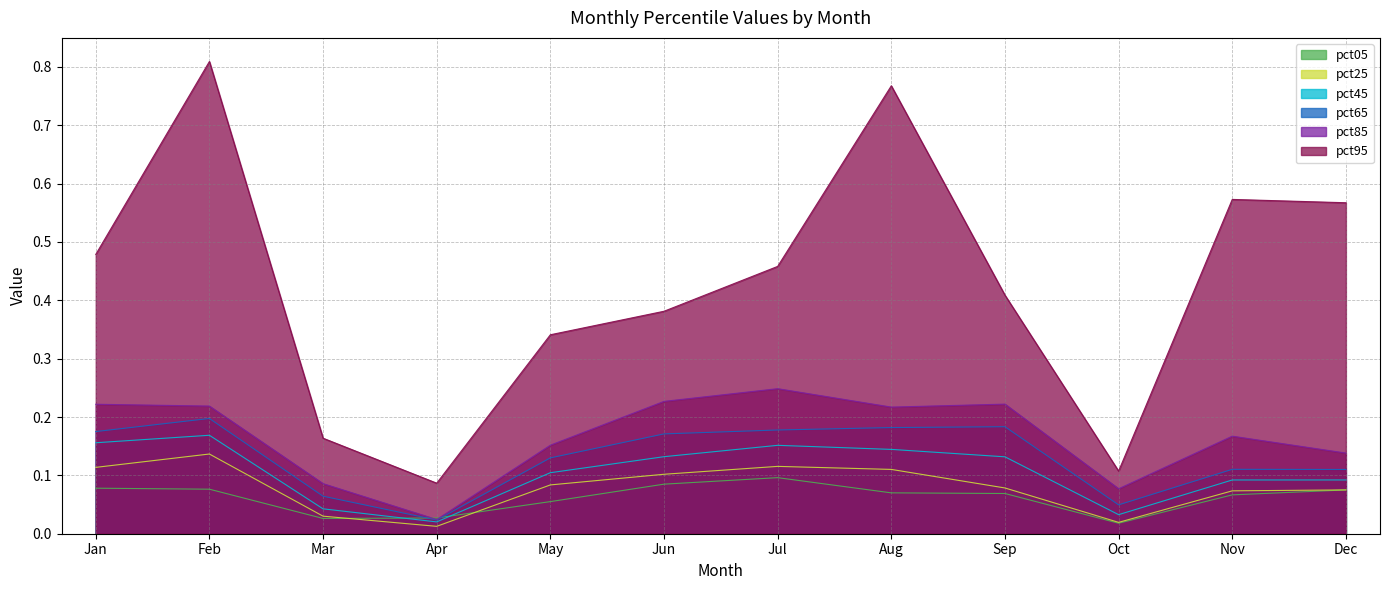

What is the difference between the maximum and second lowest values in the pct95 series?

0.7